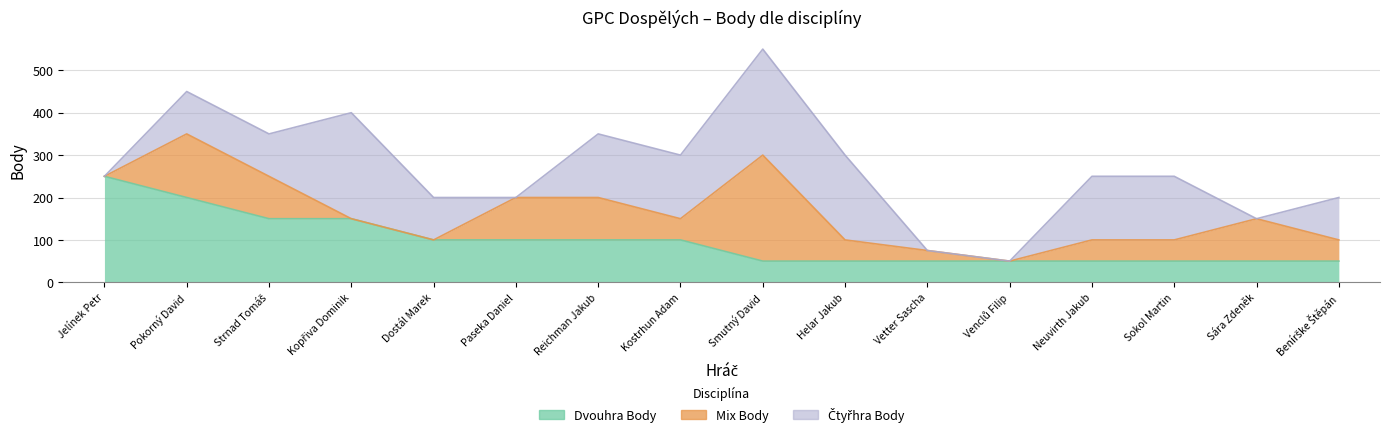

At which category is the sum across all series the highest?

Smutný David